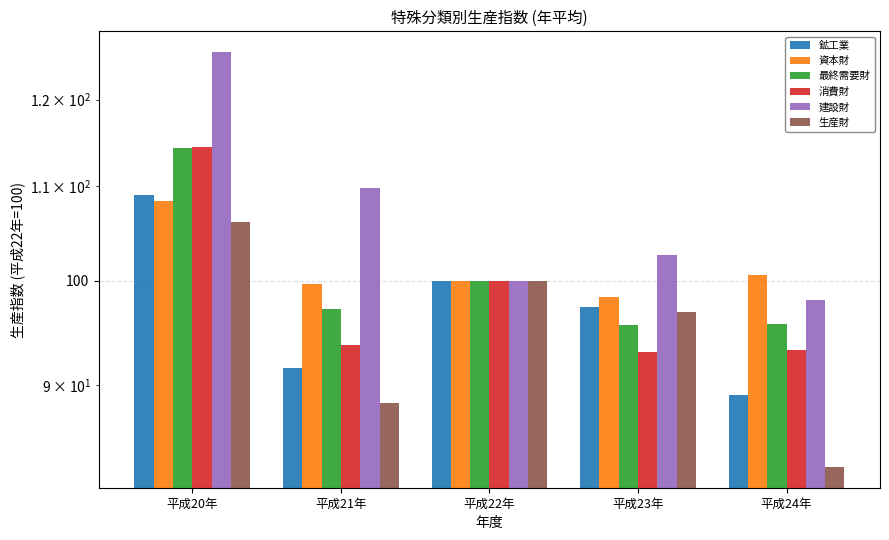

The value of 資本財 at 平成20年 is 183.1. True or false?

False